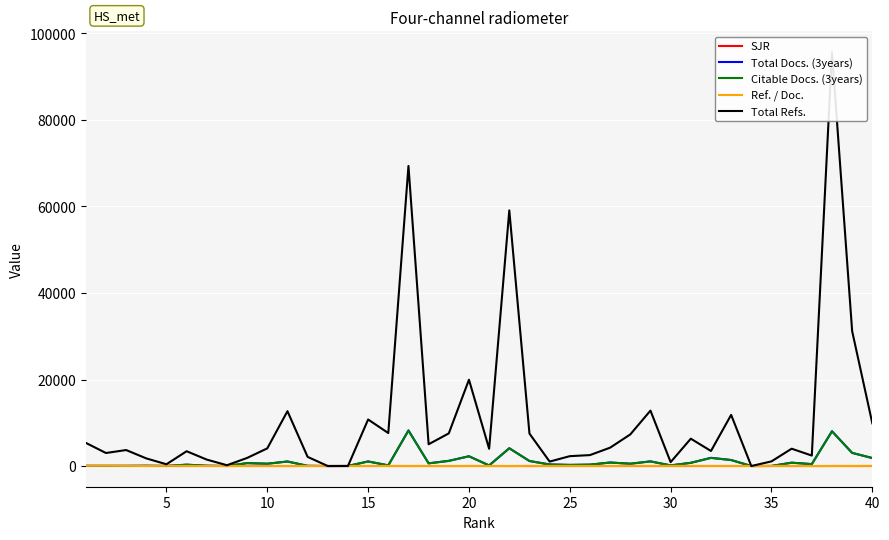

Is the value of Total Docs. (3years) at 20 greater than the value of Ref. / Doc. at 40?

Yes